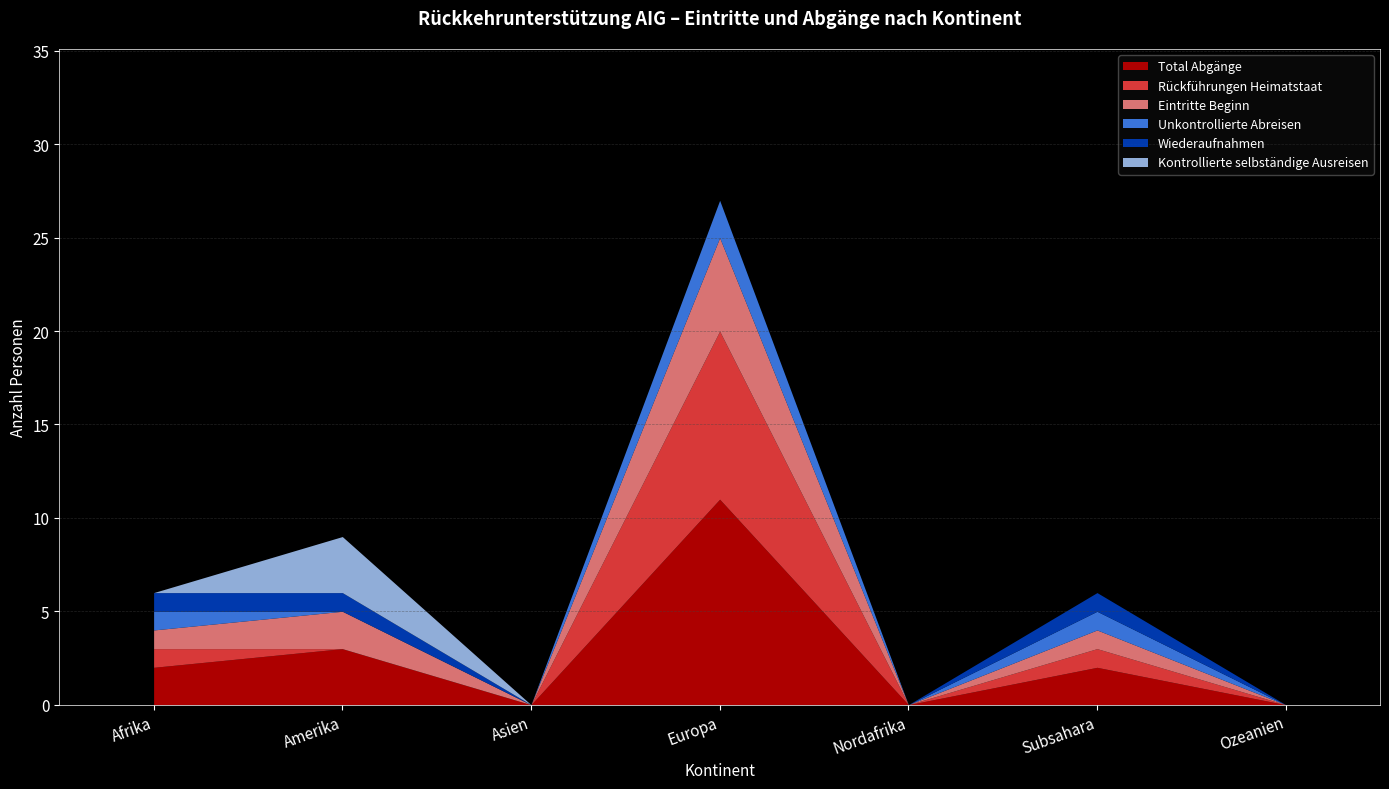

Reading right to left, extract all data points from this chart.

Total Abgänge: Ozeanien=0	Subsahara=2	Nordafrika=0	Europa=11	Asien=0	Amerika=3	Afrika=2
Rückführungen Heimatstaat: Ozeanien=0	Subsahara=1	Nordafrika=0	Europa=9	Asien=0	Amerika=0	Afrika=1
Eintritte Beginn: Ozeanien=0	Subsahara=1	Nordafrika=0	Europa=5	Asien=0	Amerika=2	Afrika=1
Unkontrollierte Abreisen: Ozeanien=0	Subsahara=1	Nordafrika=0	Europa=2	Asien=0	Amerika=0	Afrika=1
Wiederaufnahmen: Ozeanien=0	Subsahara=1	Nordafrika=0	Europa=0	Asien=0	Amerika=1	Afrika=1
Kontrollierte selbständige Ausreisen: Ozeanien=0	Subsahara=0	Nordafrika=0	Europa=0	Asien=0	Amerika=3	Afrika=0